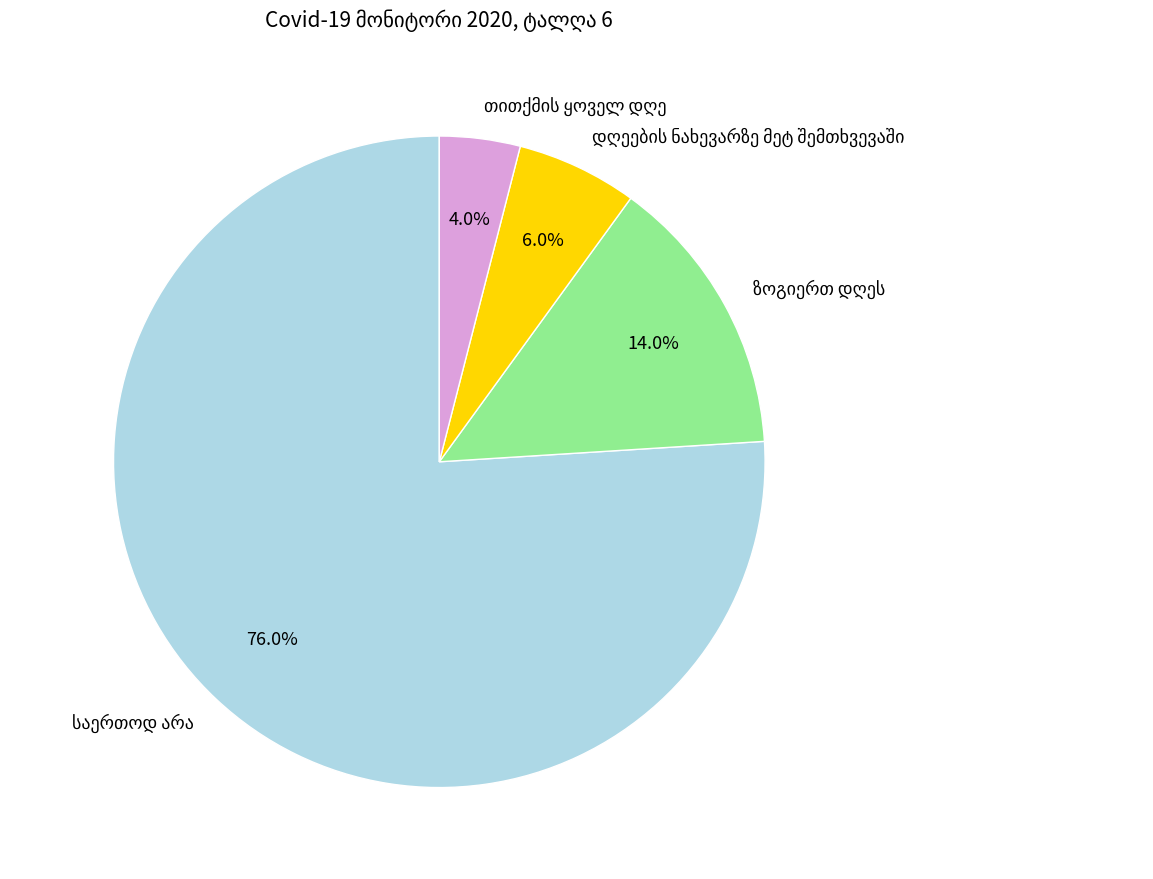

Is there any slice that represents more than half of the pie?

Yes